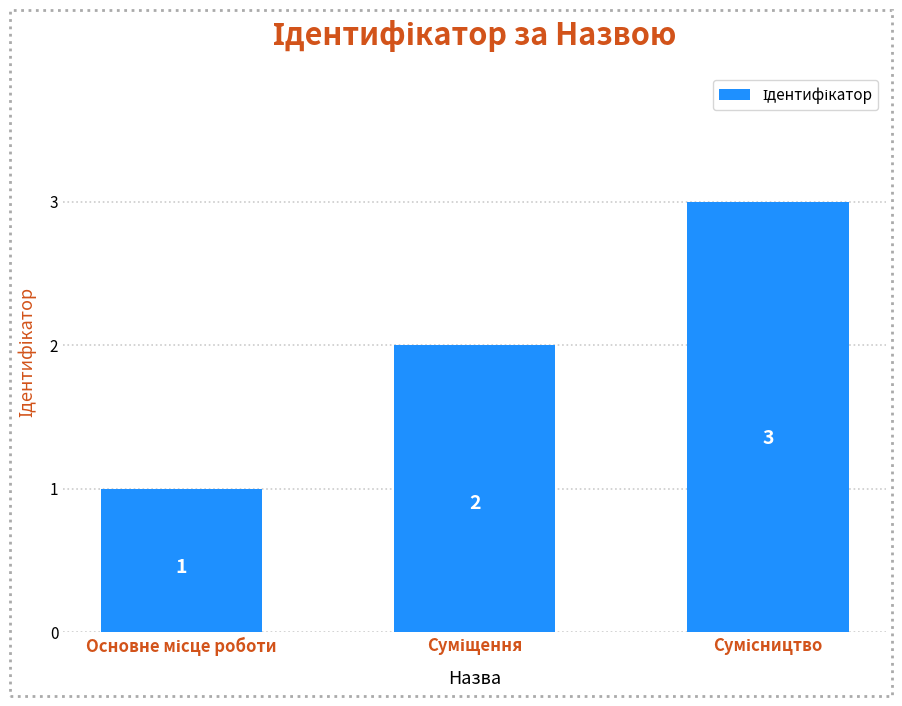

How many values are between 1 and 3?

3